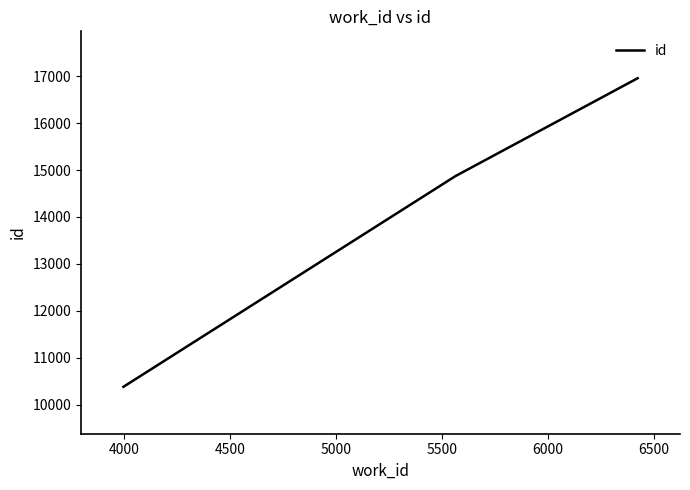

What is the maximum value shown in the chart?

16957